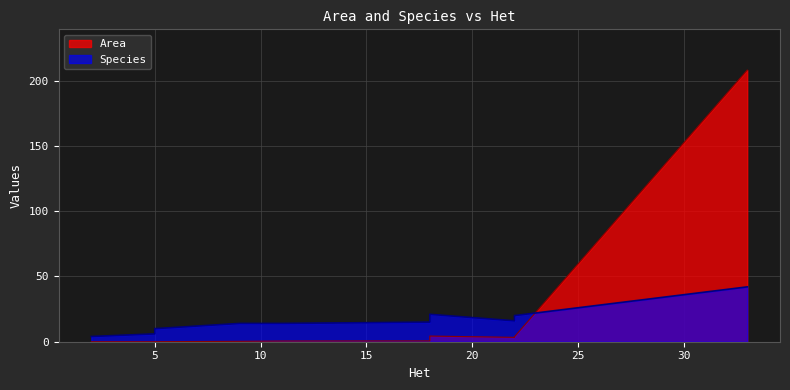

Which series has the widest spread of values?

Area